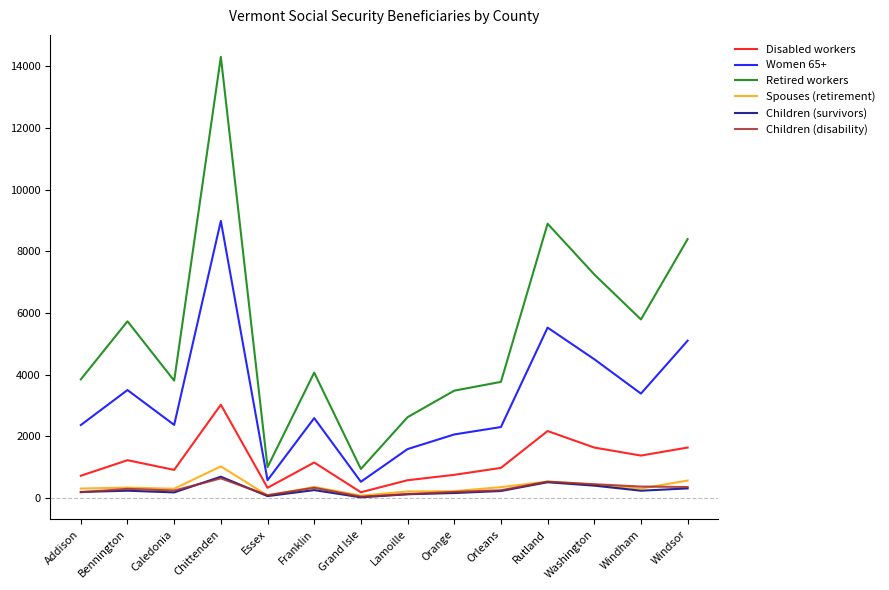

What is the greatest value displayed?

14305